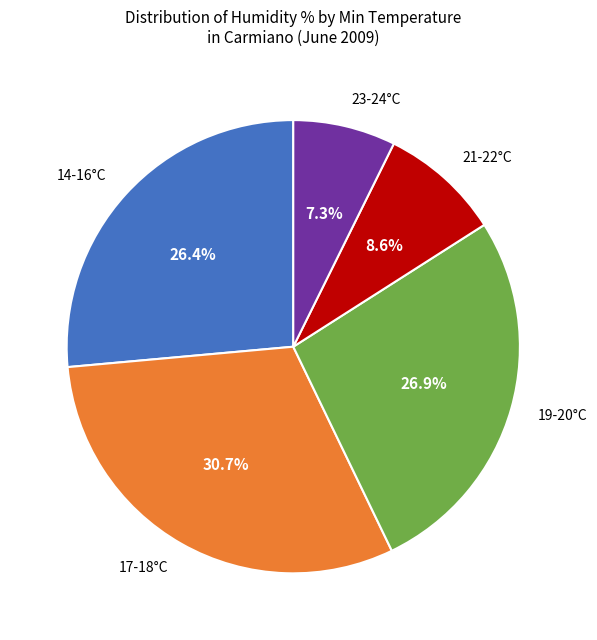

Combined, what portion of the pie is 21-22°C and 19-20°C?

35.5%